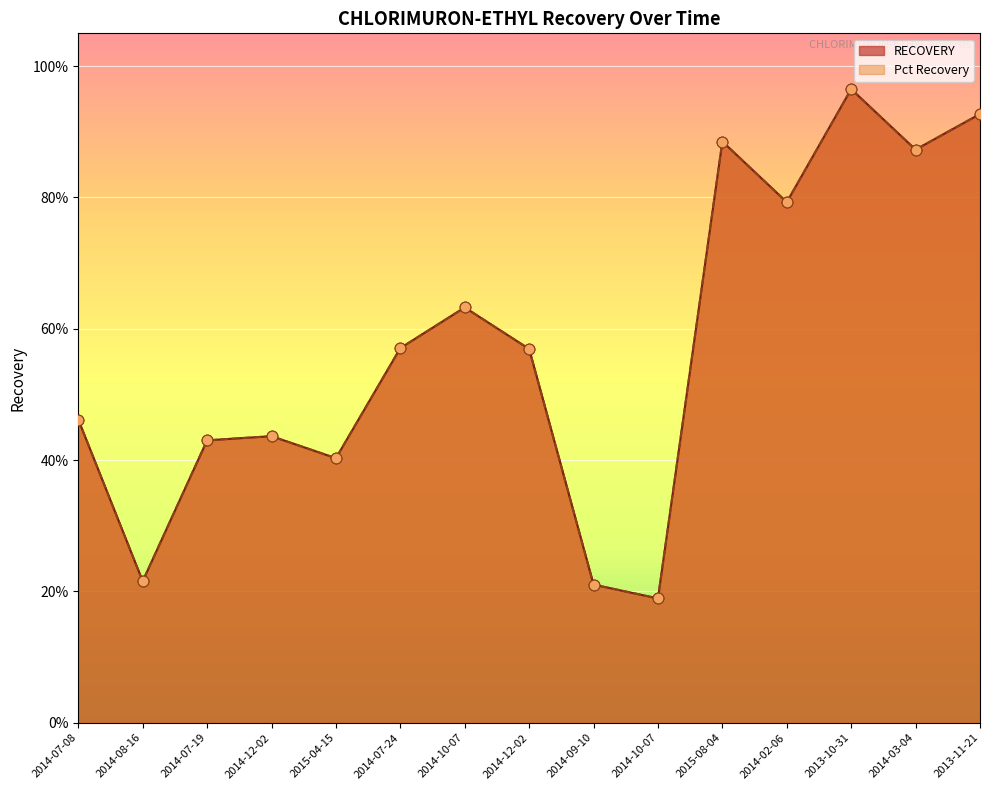

What are all the series names shown in the legend?

RECOVERY, Pct Recovery